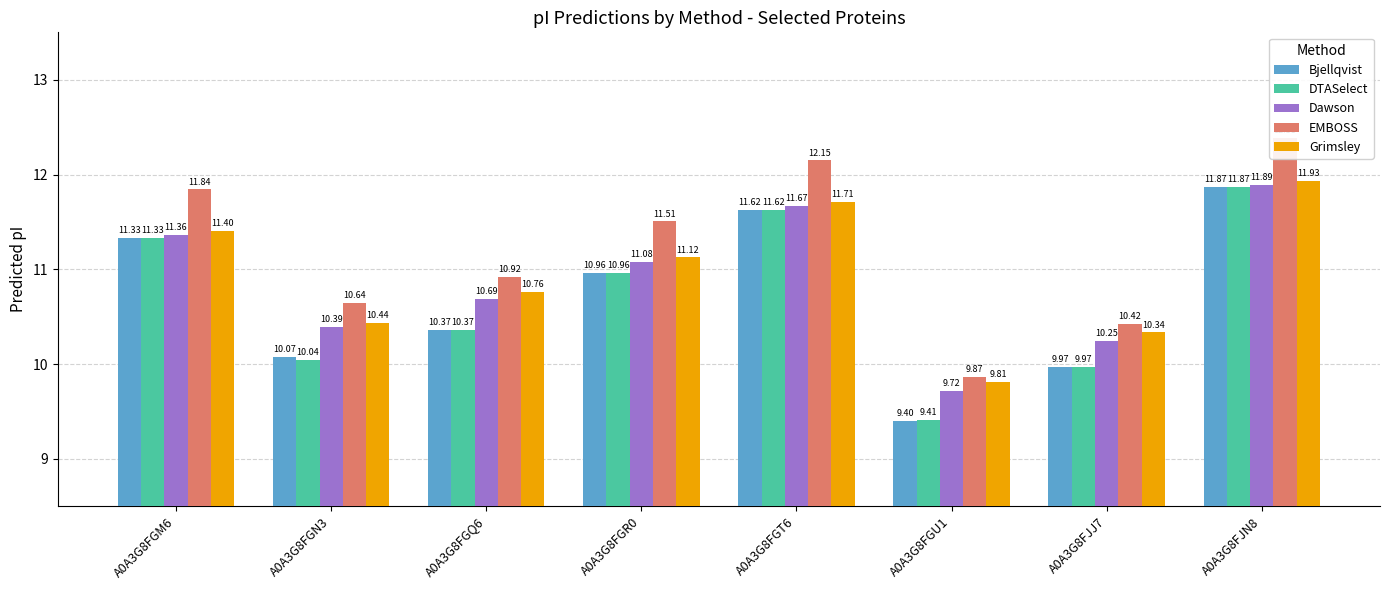

What is the difference between the maximum and minimum values in the DTASelect series?

2.5